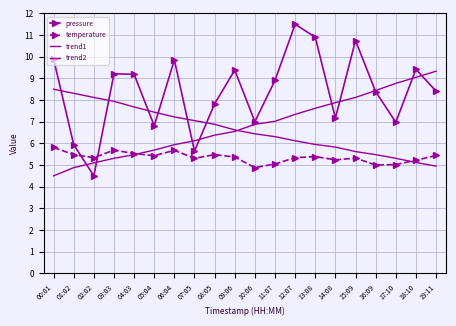

What is the value of the pressure point at the 2nd from the left?

5.9